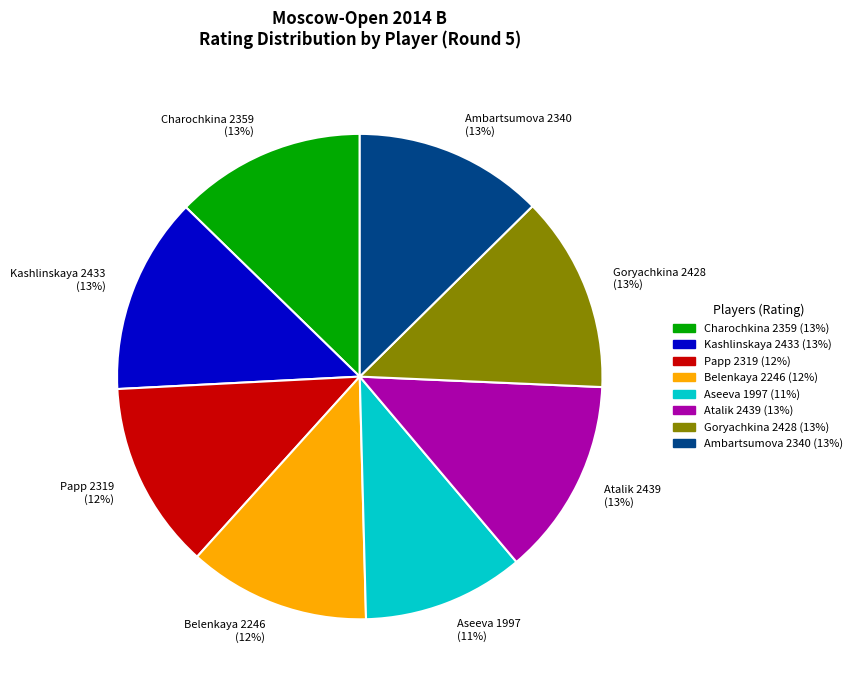

Is there any slice that represents more than half of the pie?

No